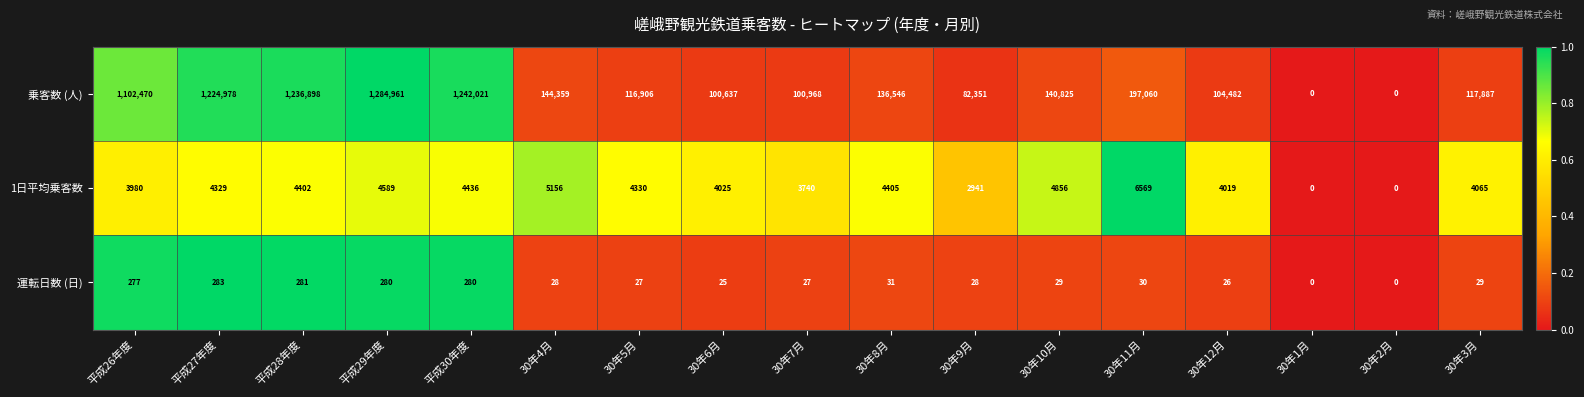

At which label is 運転日数 (日) closest to 141?

30年8月